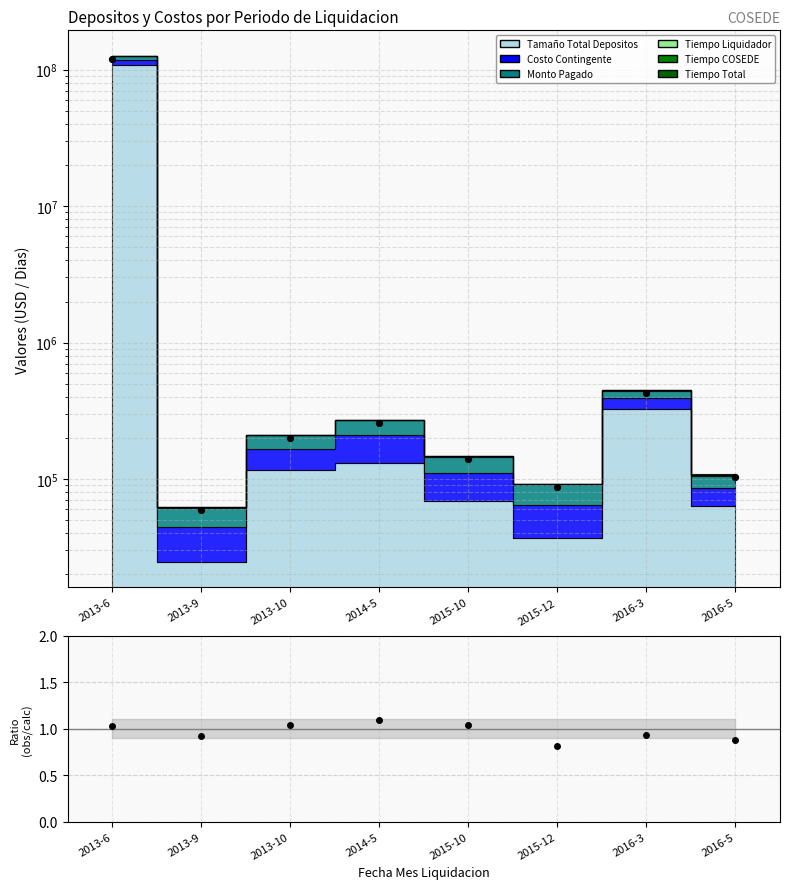

What is the total value across all series at 2013-10?

200189.6